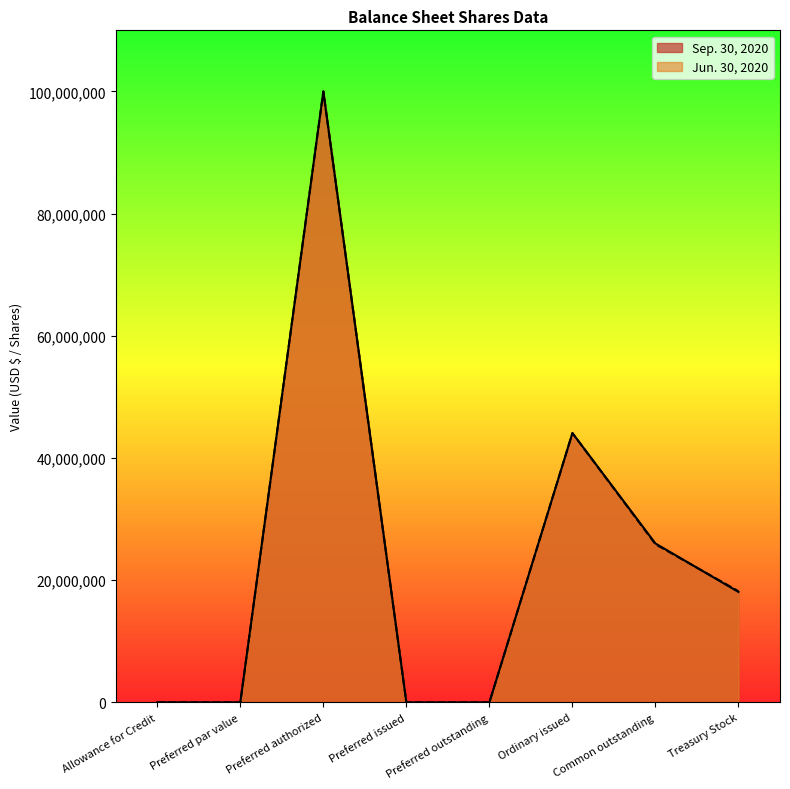

What is the sum of all Sep. 30, 2020 values?

188171582